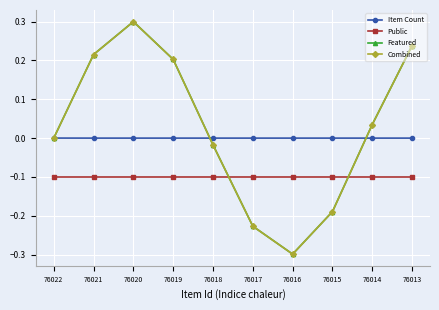

How many distinct data groups are displayed?

4